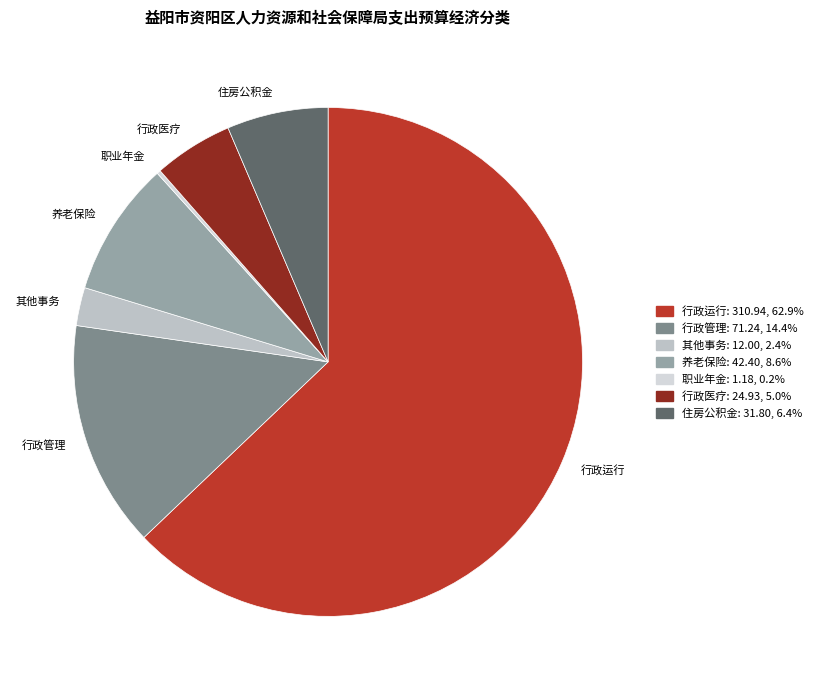

Is it true that 住房公积金 is 6% of the pie?

True